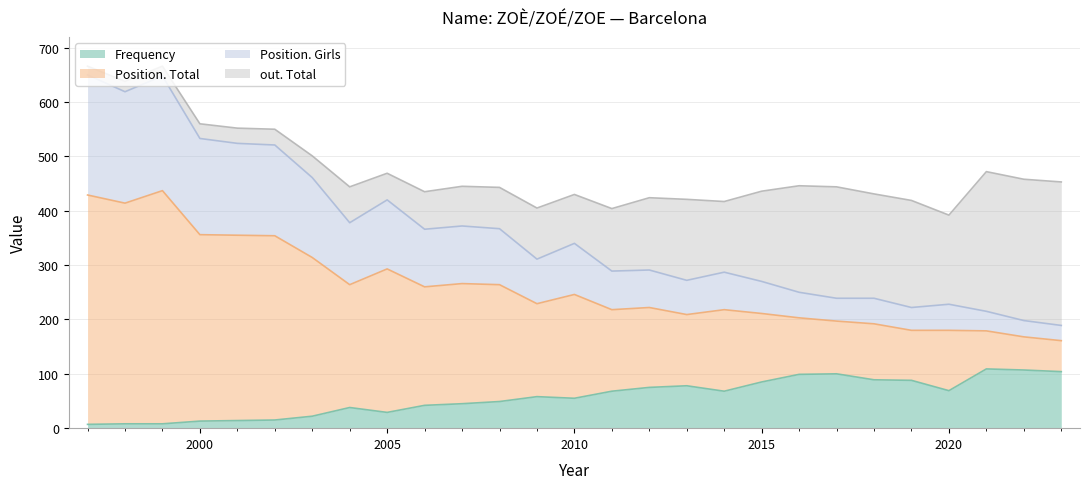

At which category does Position. Girls reach its first local peak?

1999